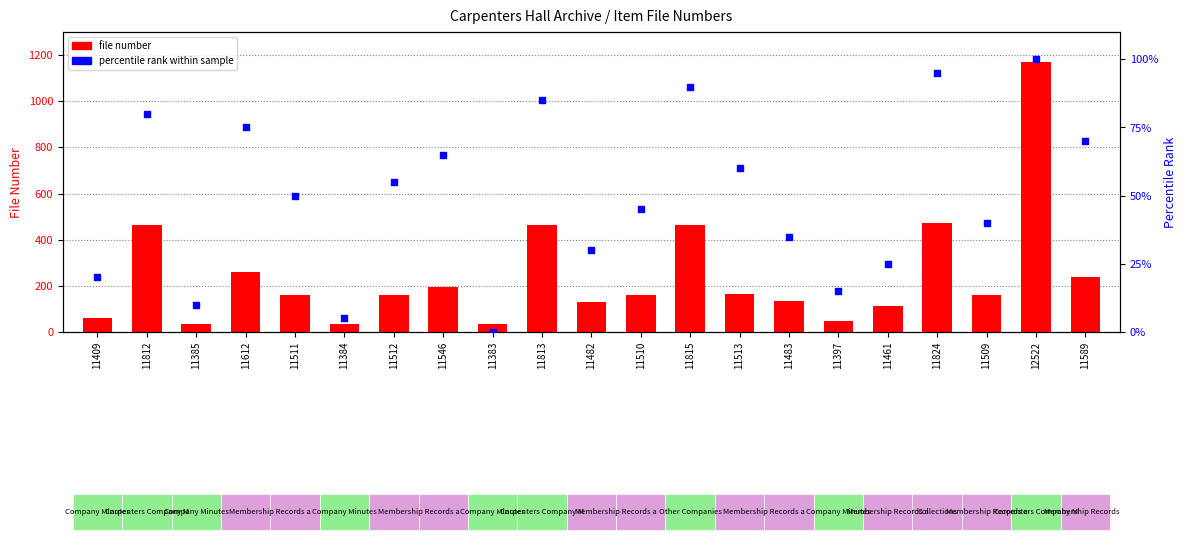

Is the value of percentile rank within sample at 11510 greater than the value of file number at 11384?

Yes